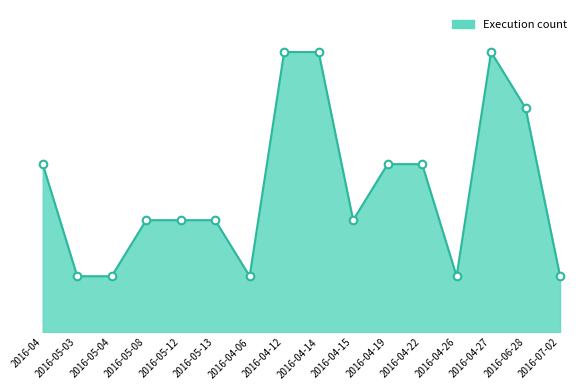

What is the change in value from 2016-05-03 to 2016-05-13?

+1